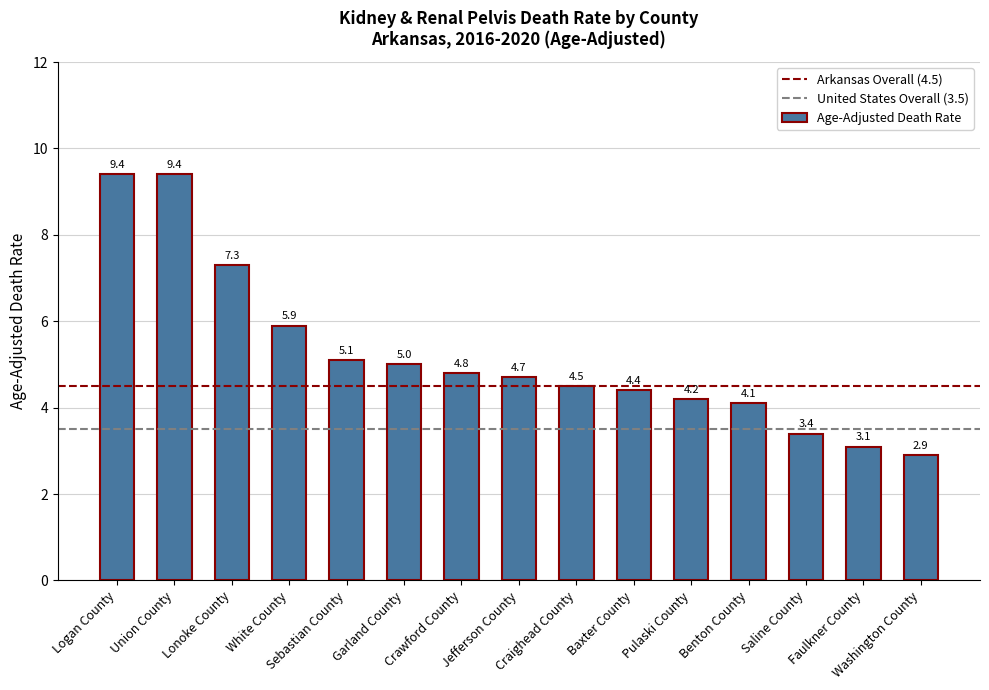

What is the ratio of the value at Logan County to the value at Union County?

1.0